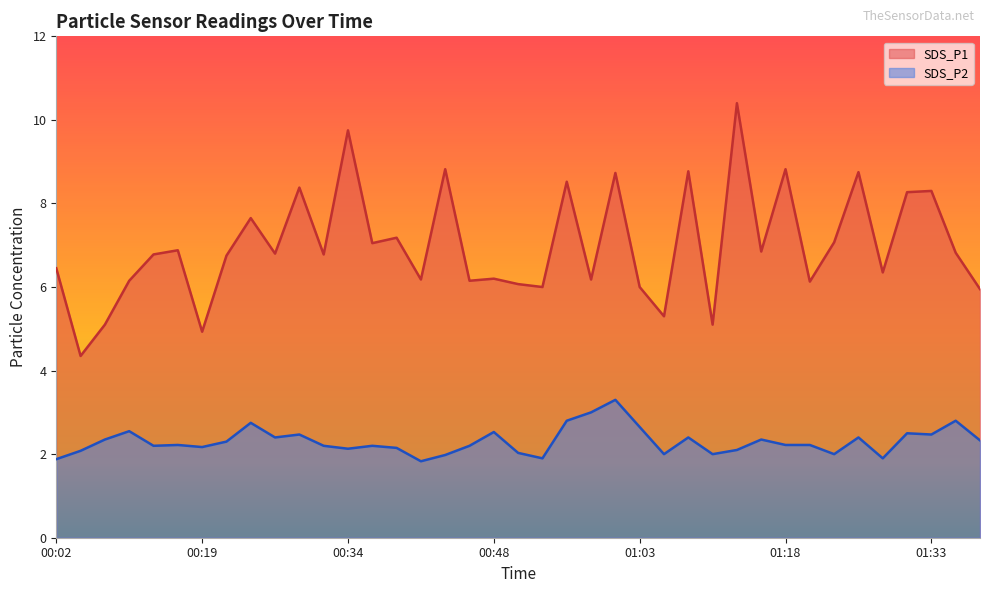

Does the chart have visible grid lines?

No